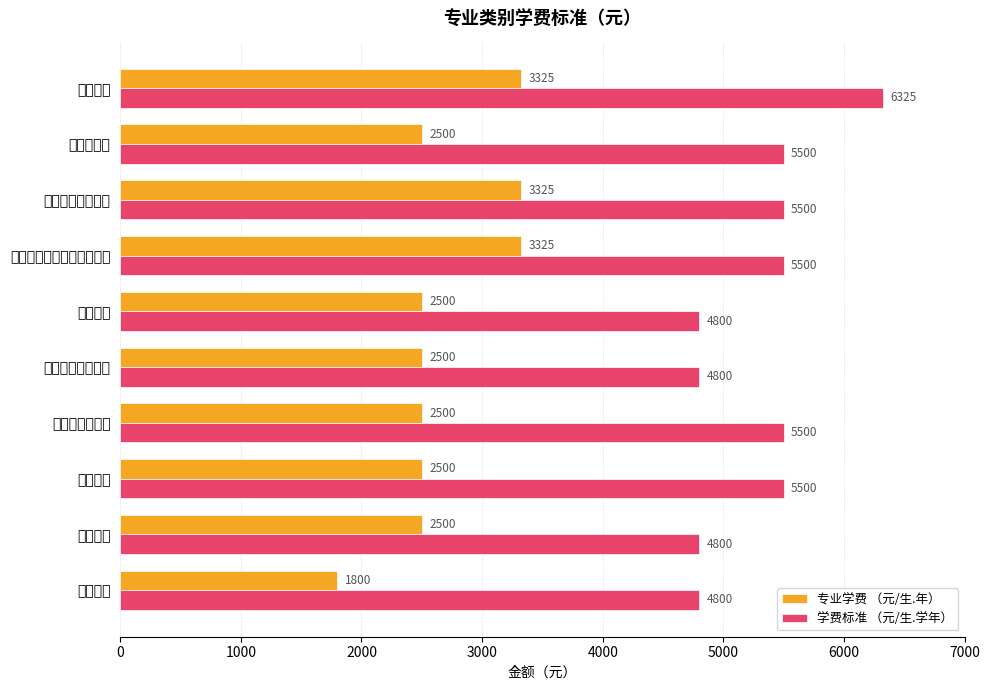

How many 学费标准 （元/生.学年） values are between 4800 and 5500?

9